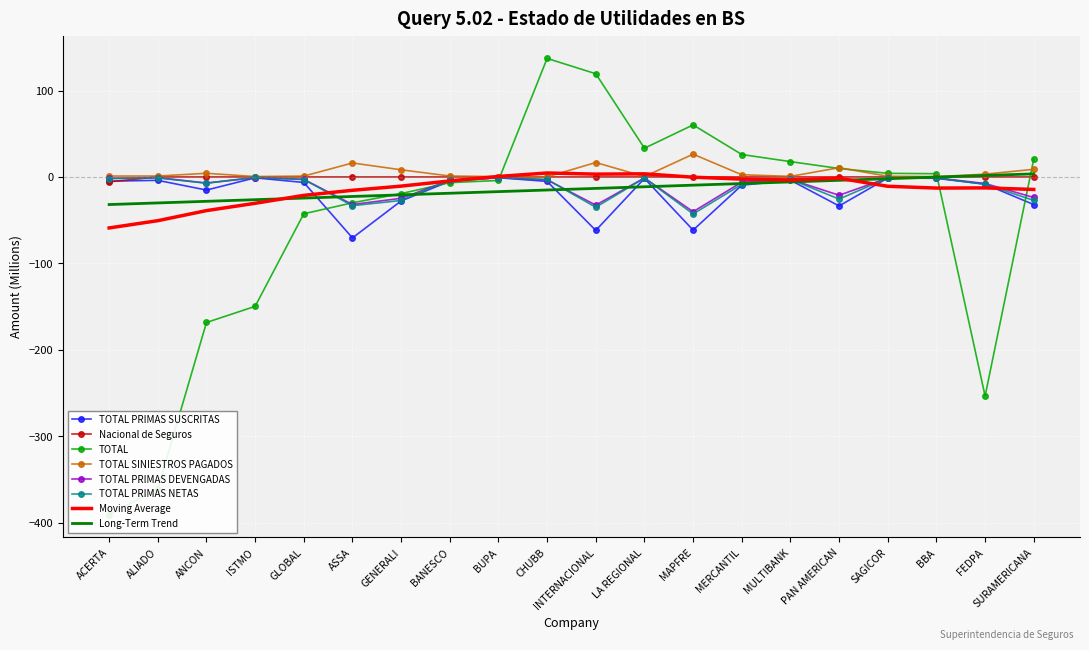

Is it true that TOTAL PRIMAS DEVENGADAS equals -31.9 at ASSA?

True